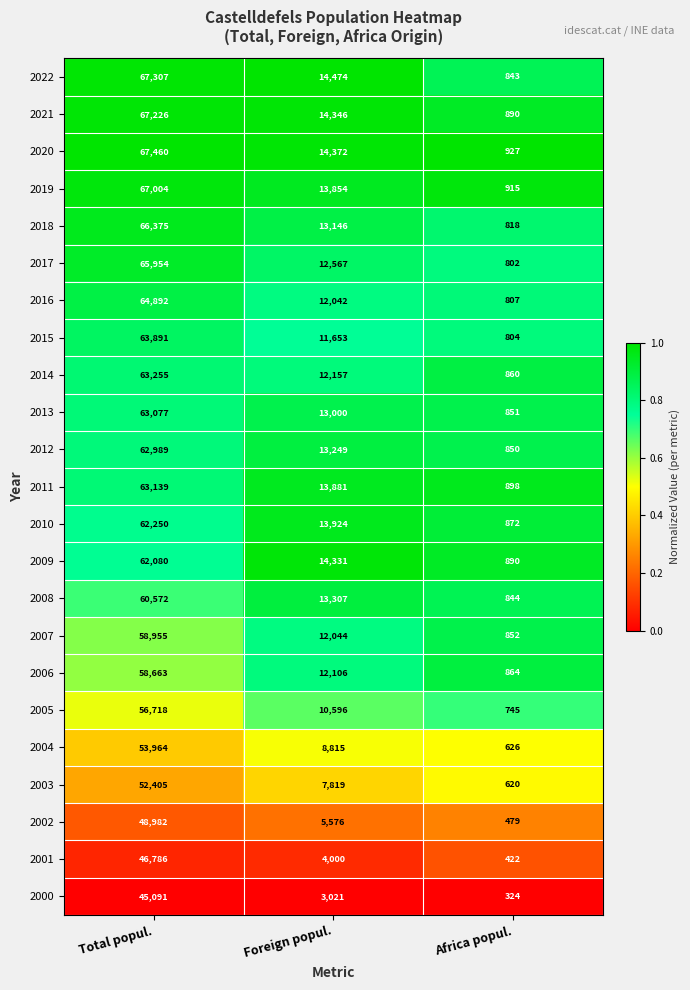

Which series has the widest spread of values?

2020